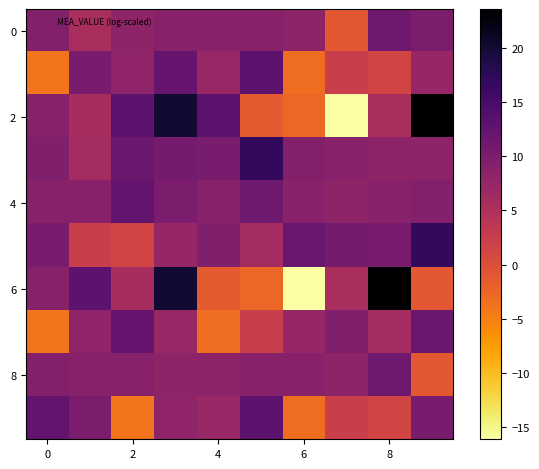

Which label corresponds to the smallest value in the chart?

7